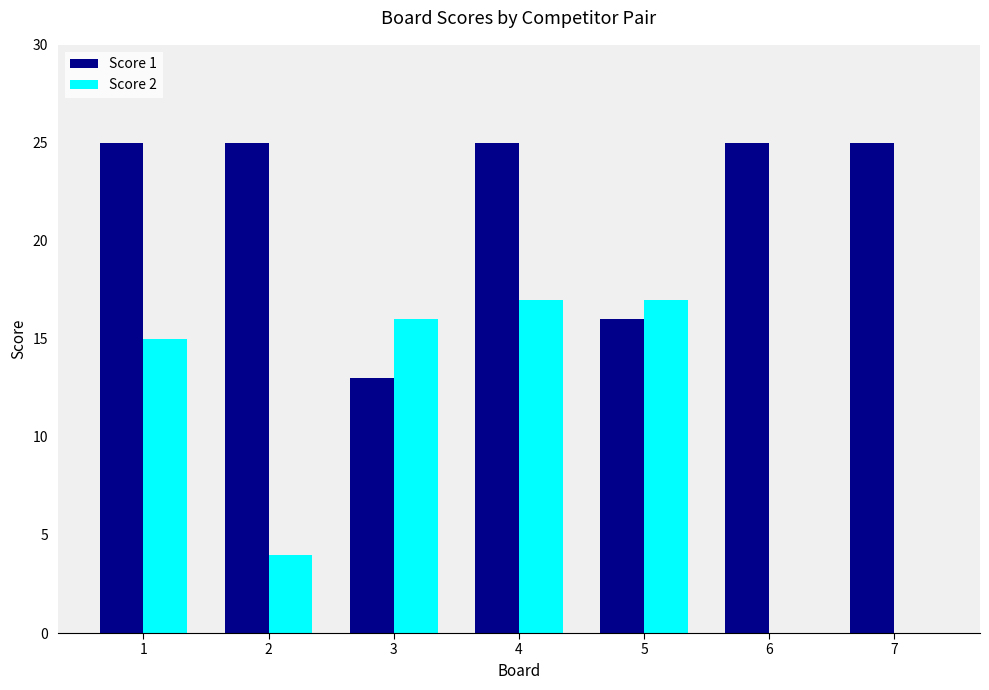

At which label is Score 2 closest to 8?

2